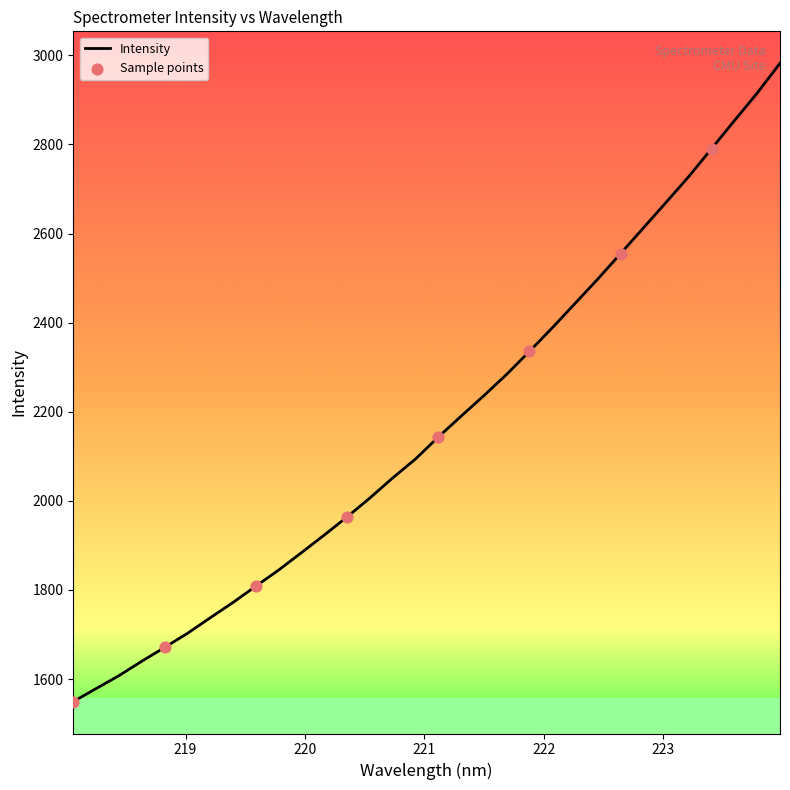

What is the minimum value shown in the chart?

1549.5